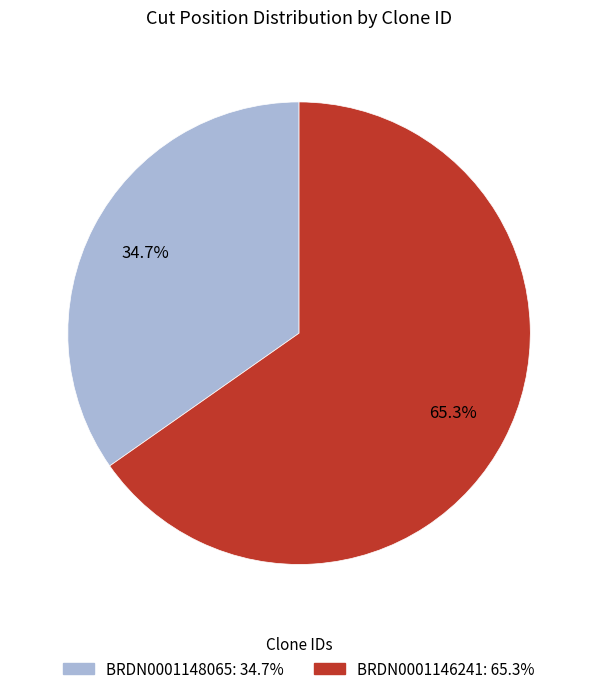

To the nearest percent, what is the difference between the largest and smallest slice percentages?

31%